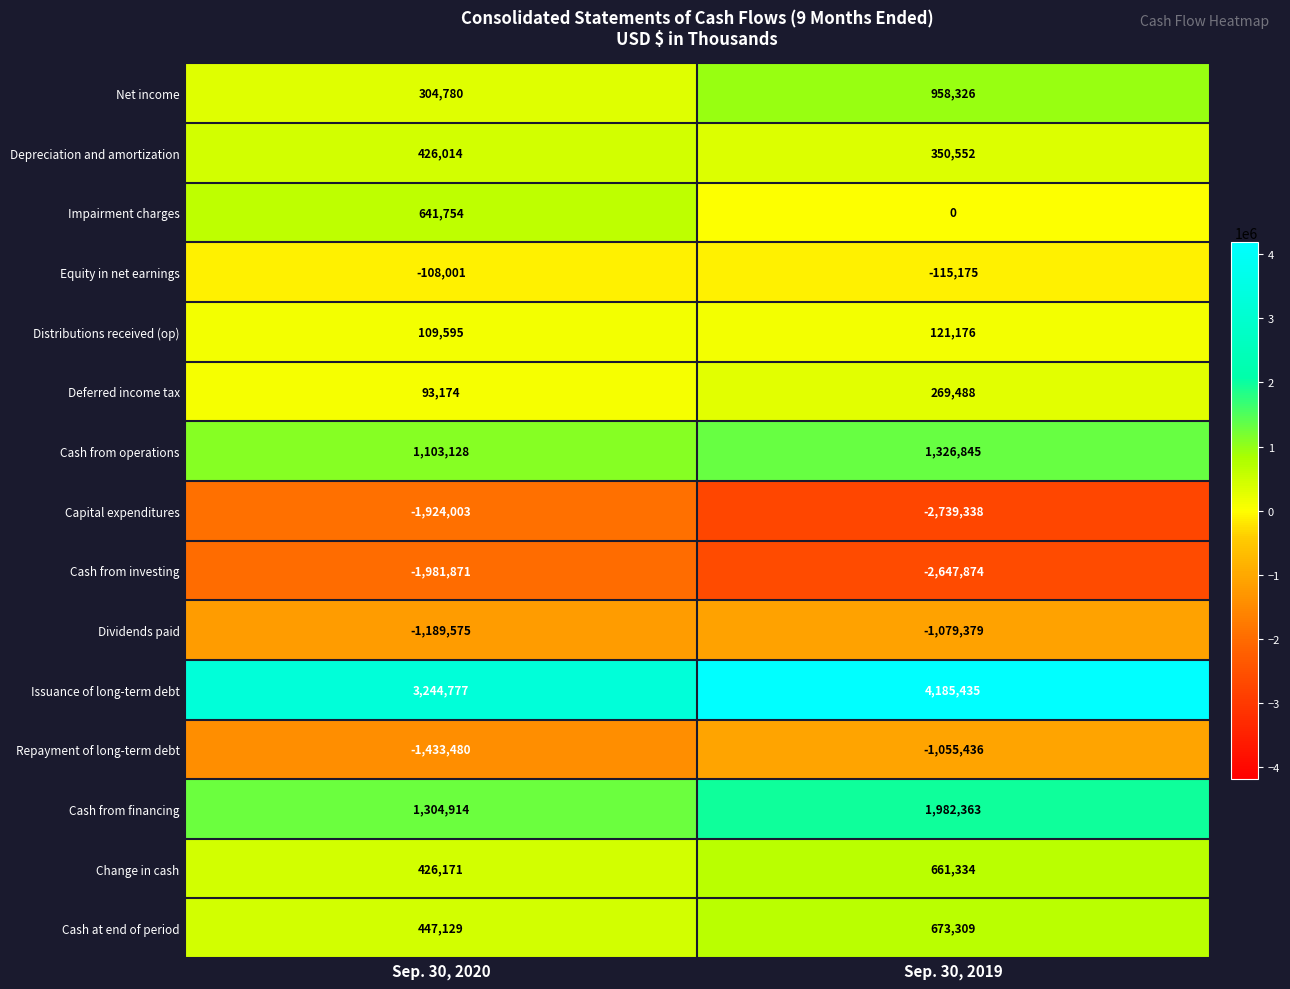

How many distinct data groups are displayed?

15